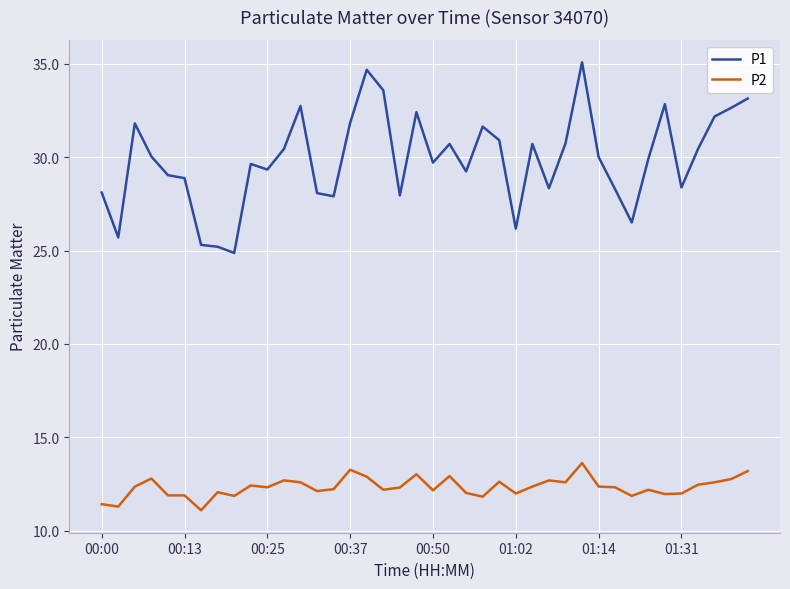

True or false: P2 and P1 intersect in this chart.

False